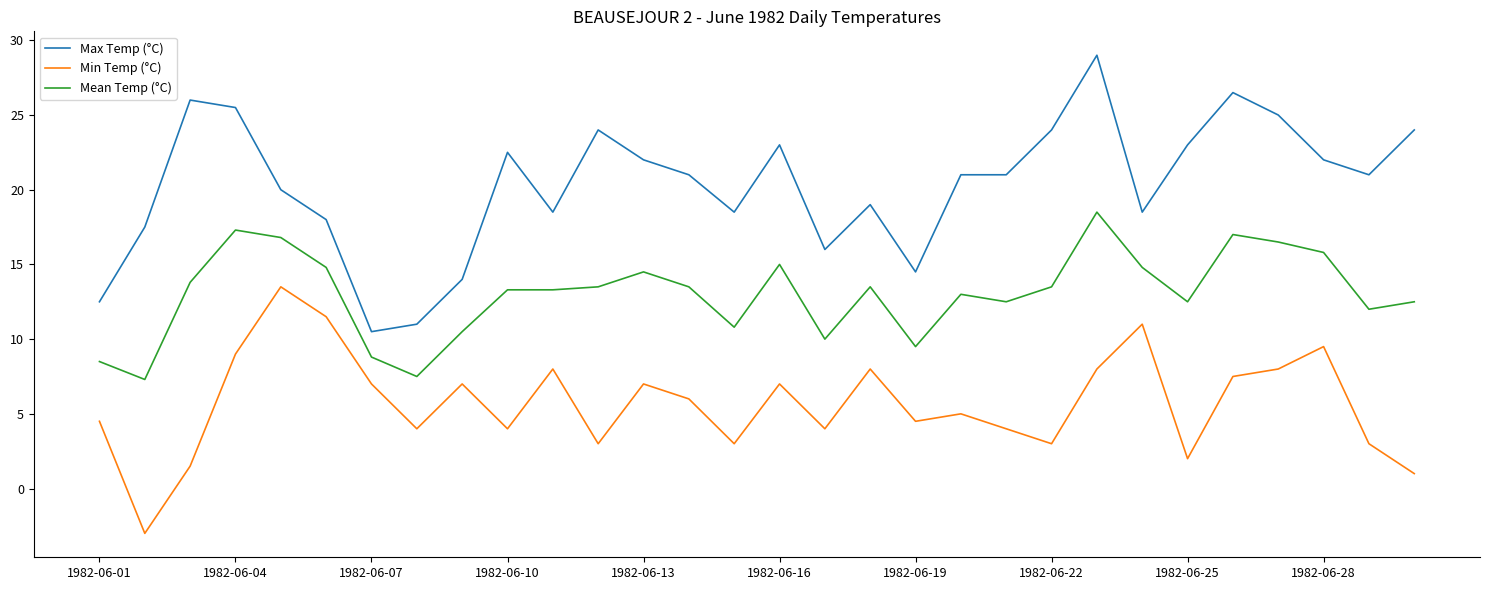

True or false: Min Temp (°C) and Mean Temp (°C) cross at least once.

False